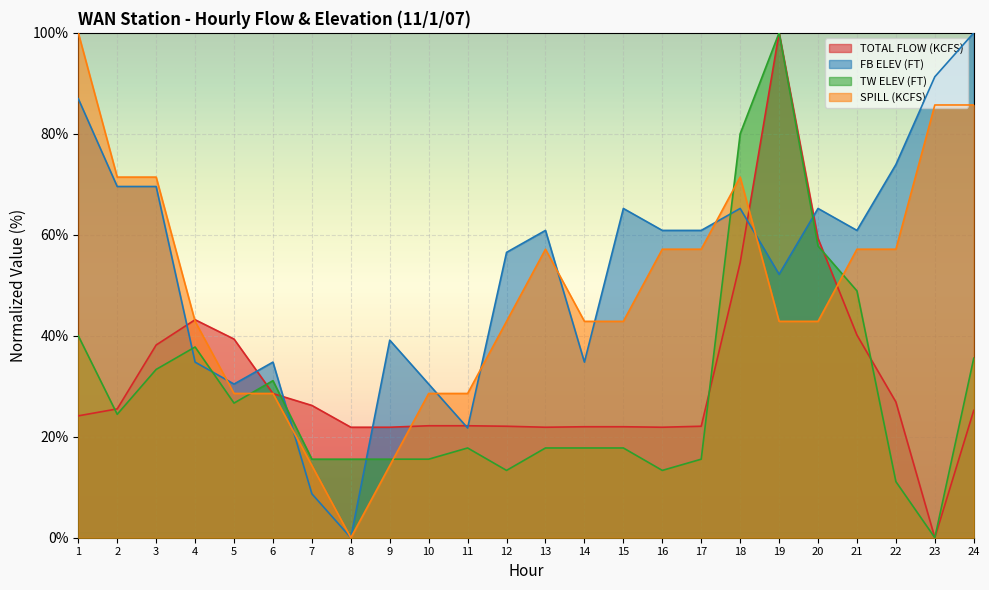

Is the value of TW ELEV (FT) at 14 greater than the value of TOTAL FLOW (KCFS) at 22?

No